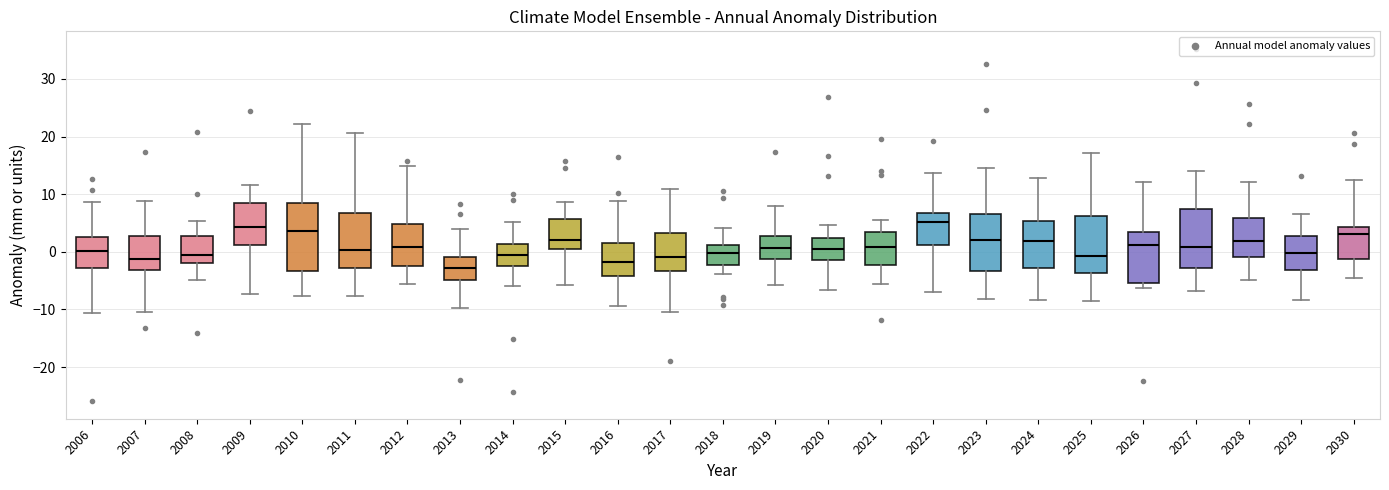

Comparing the boxes themselves (not the whiskers), which one is the tallest?

2010